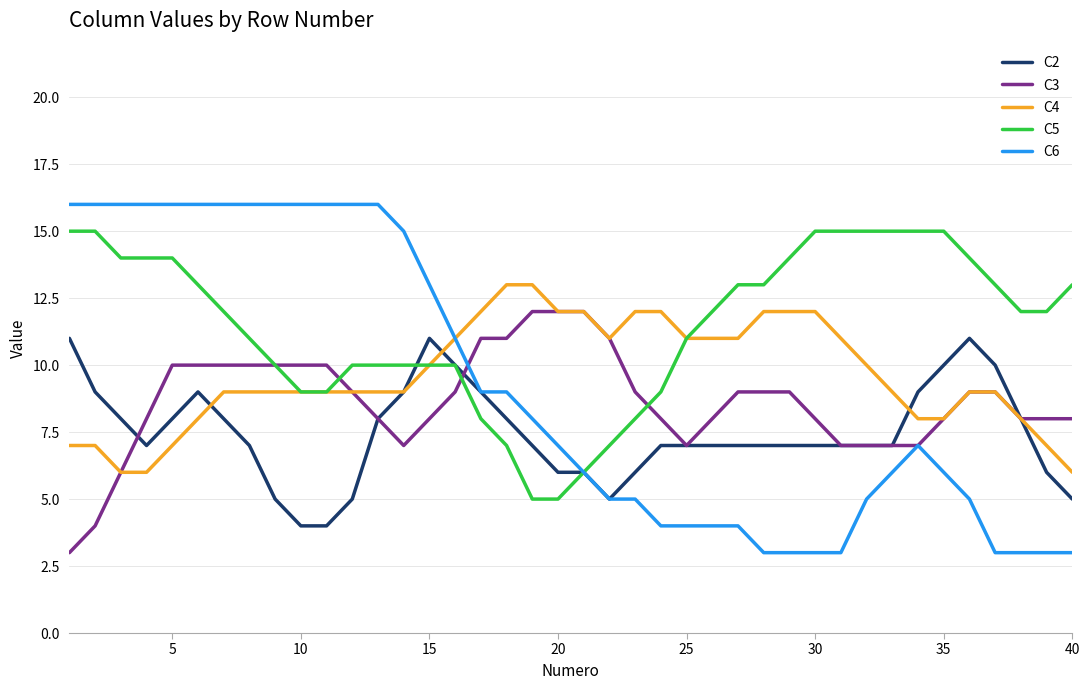

What is the maximum value shown in the chart?

16